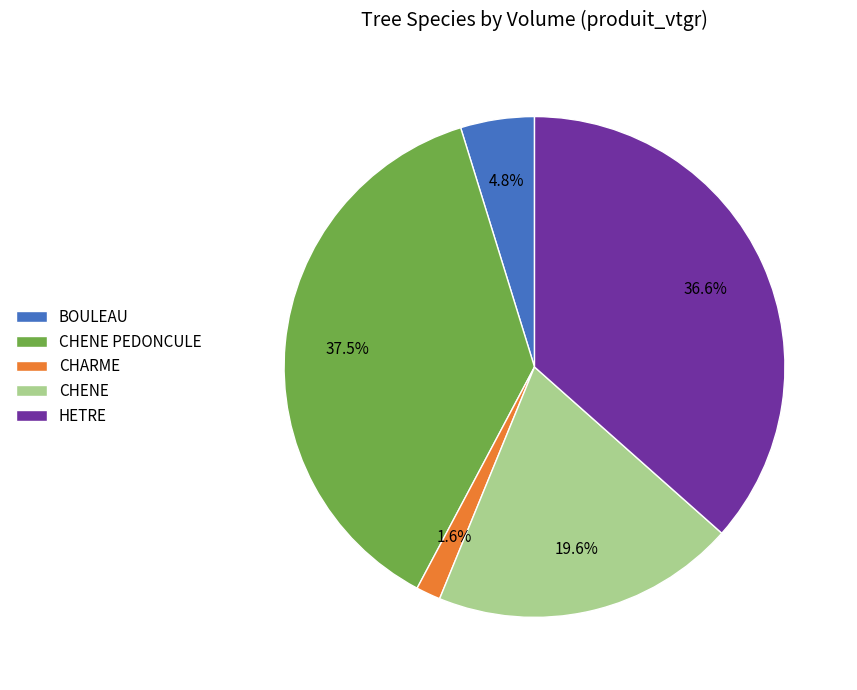

True or false: HETRE accounts for 37% of the total.

True